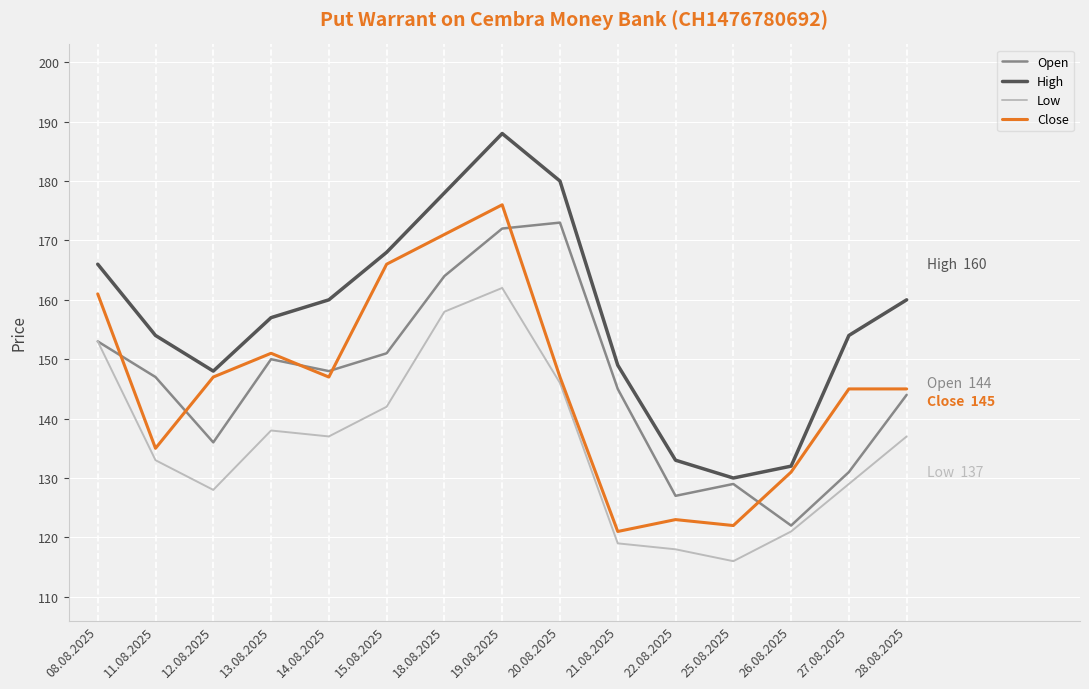

What position from the left is 26.08.2025?

13